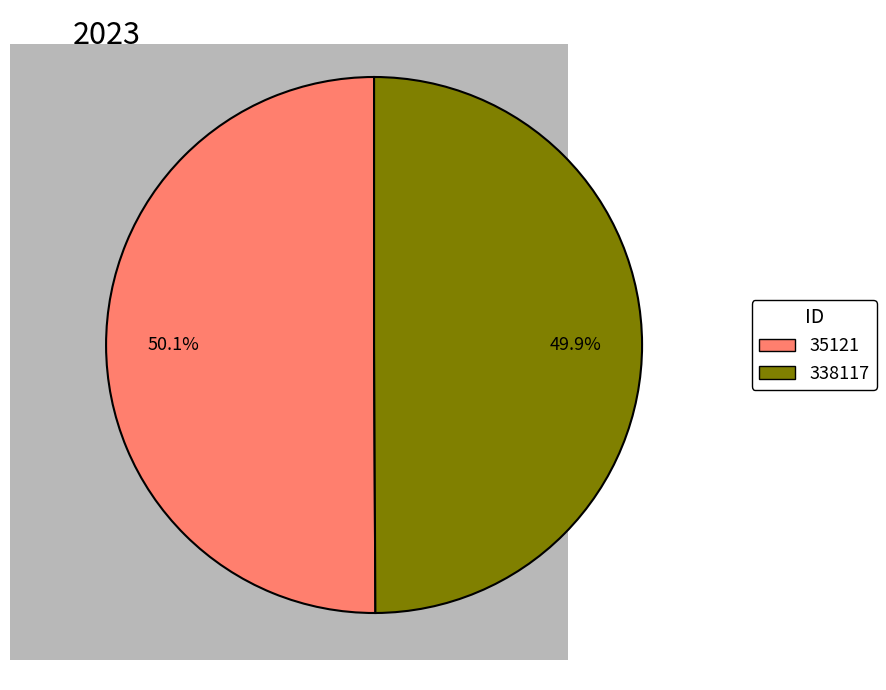

Is there any slice that represents more than half of the pie?

Yes